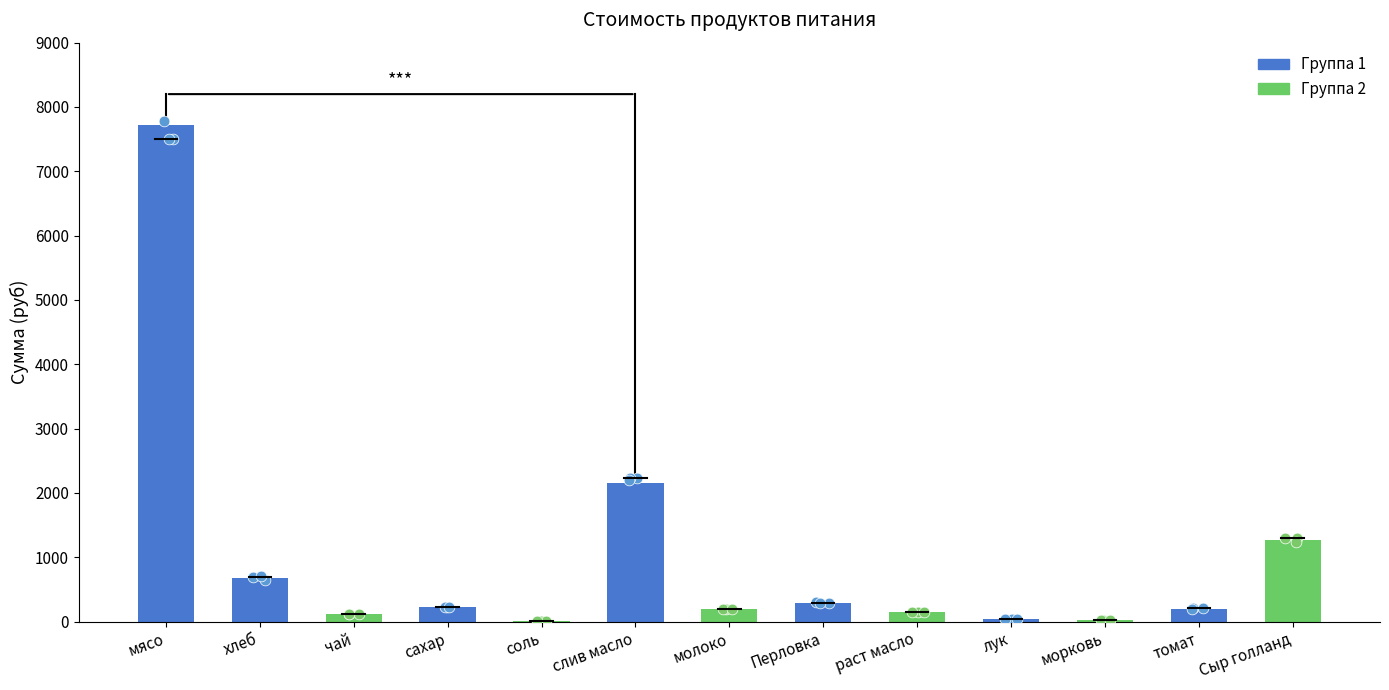

What is the ratio of the value at сахар to the value at соль?

19.5